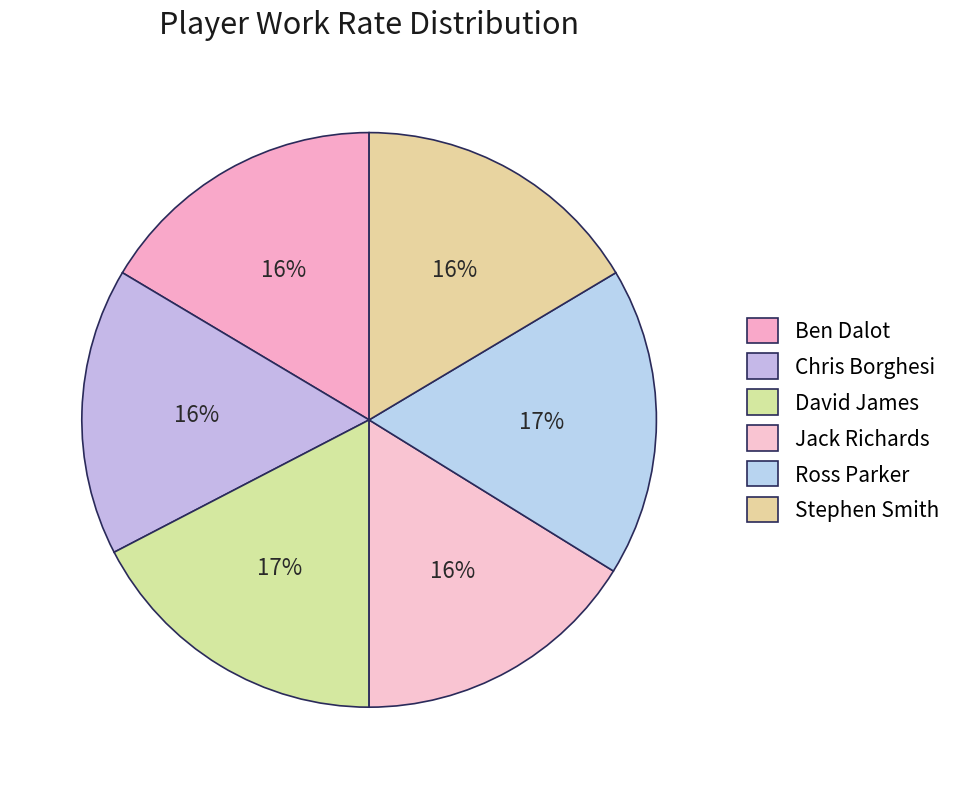

What percentage is the Jack Richards slice, to the nearest percent?

16%